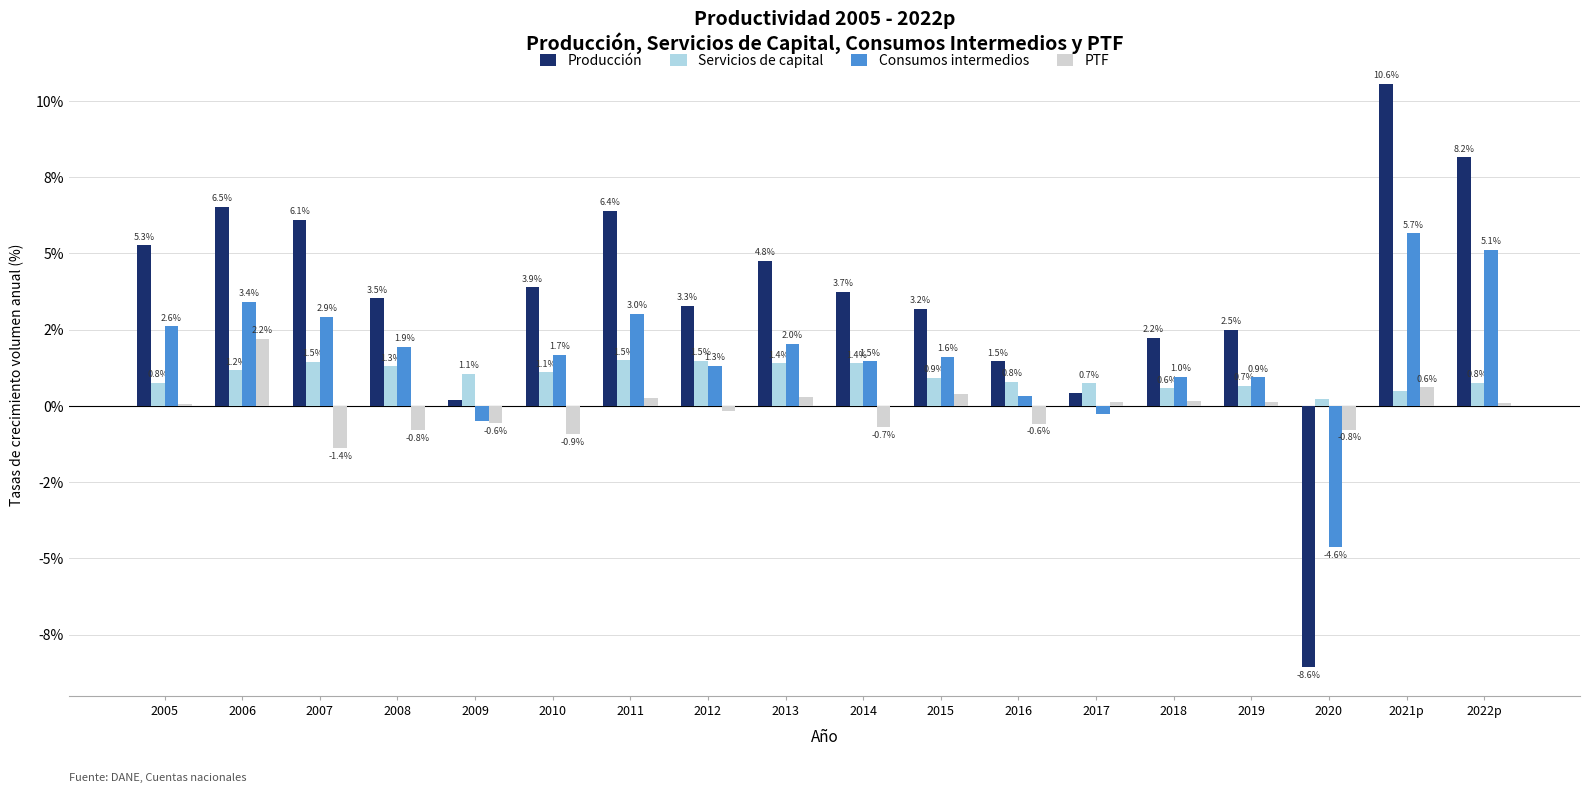

Does the chart contain stacked bars?

No